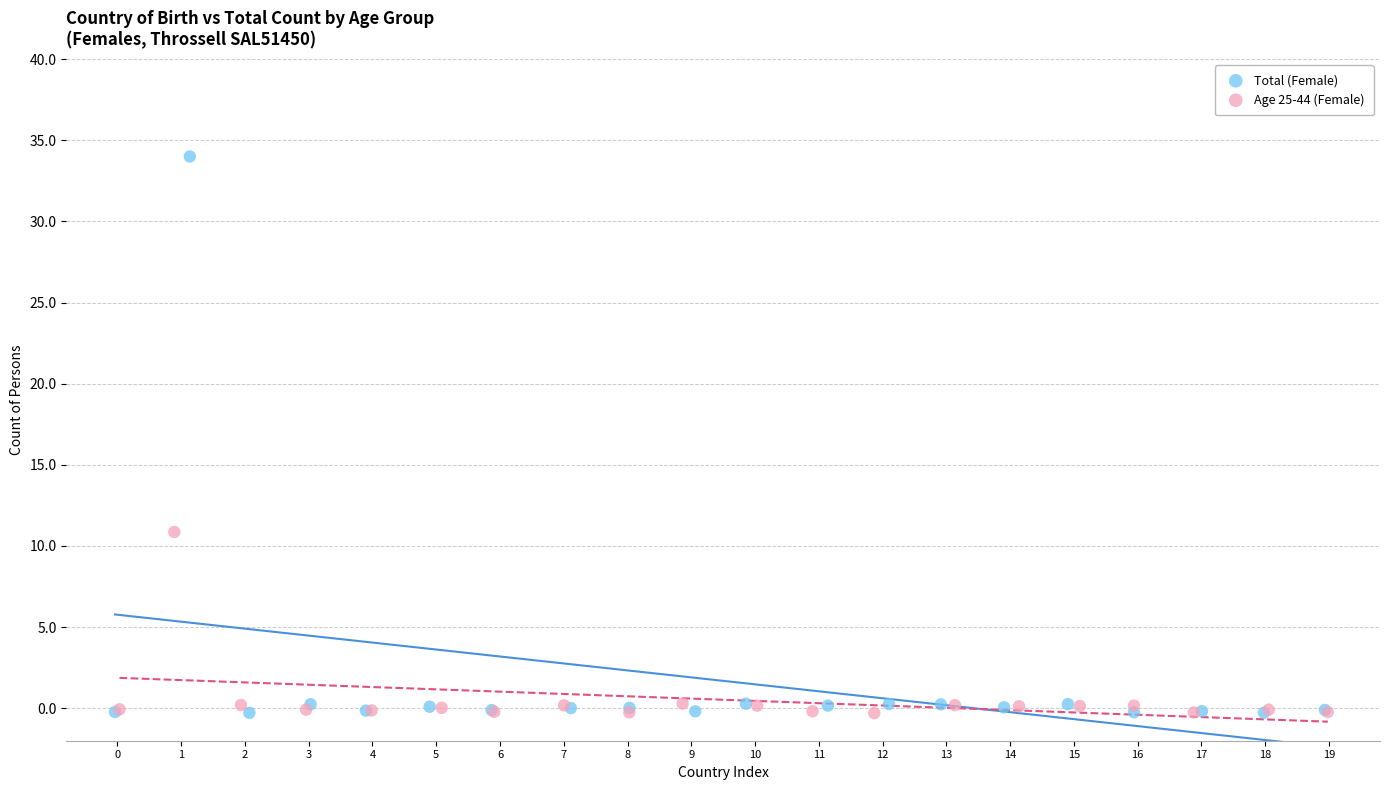

Which series has the largest Y range (max minus min)?

Total (Female)